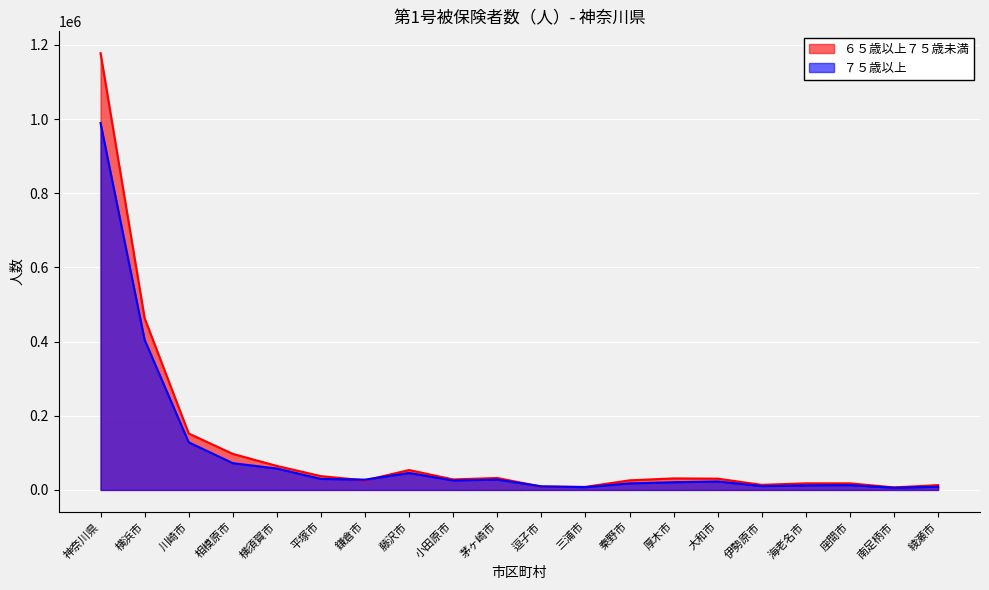

Which category has the highest value in the ６５歳以上７５歳未満 series?

神奈川県